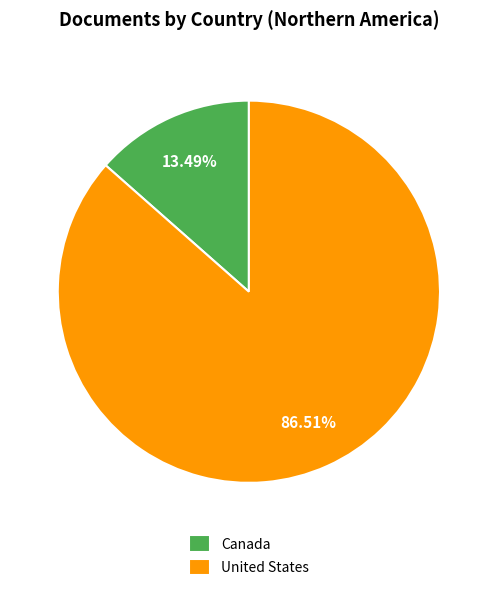

What portion of the pie excludes Canada?

86.5%